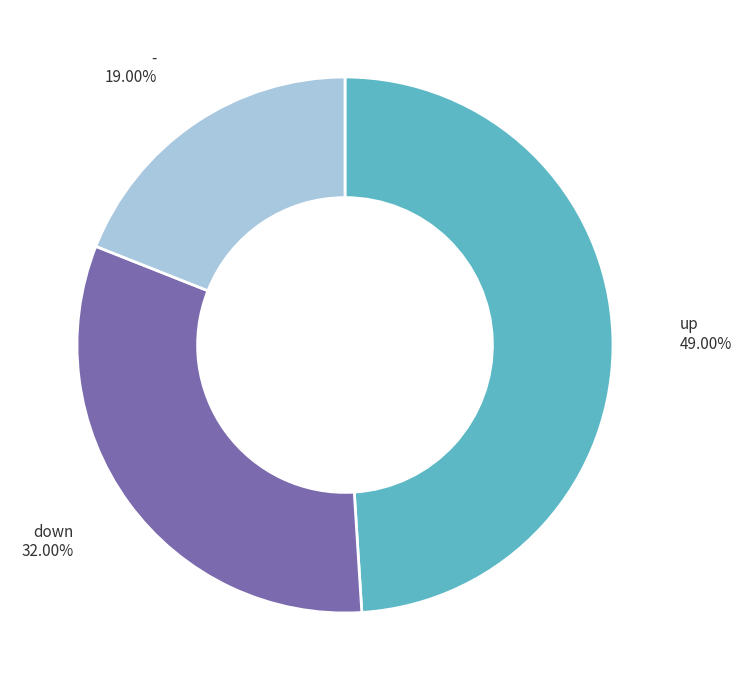

To the nearest percent, what percentage of the pie is up?

49%